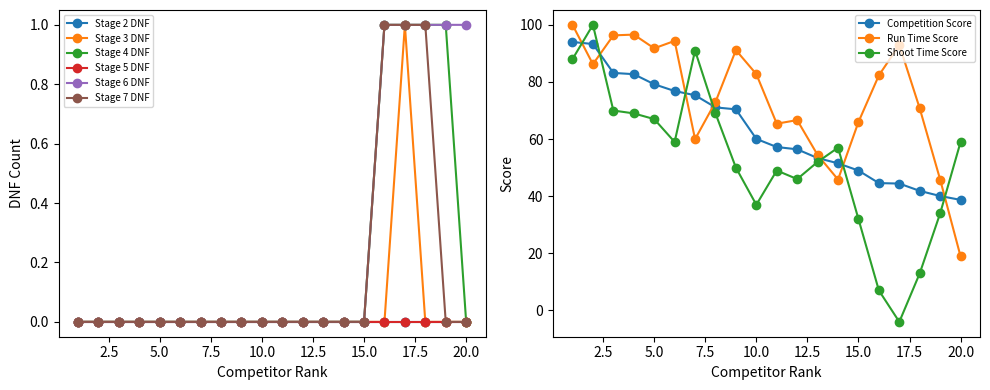

True or false: Stage 6 DNF has more than 0 points higher than both neighbors.

False